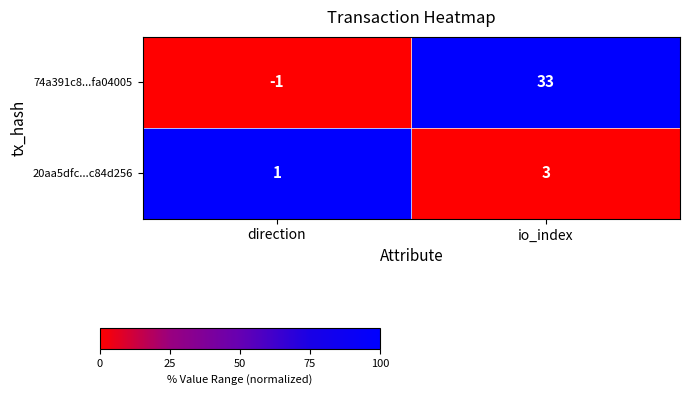

Where is 74a391c8...fa04005 nearest to the value 16?

direction